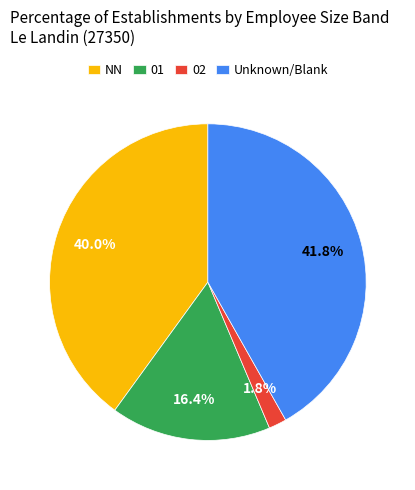

Count the number of slices in the pie.

4